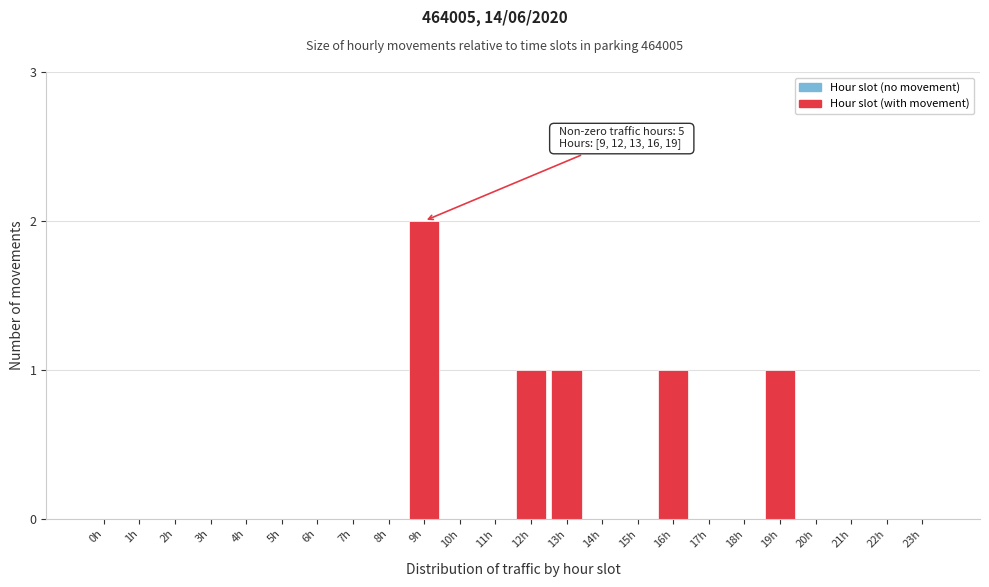

Reading left to right, transcribe all the data shown in this chart.

0h=0	1h=0	2h=0	3h=0	4h=0	5h=0	6h=0	7h=0	8h=0	9h=2	10h=0	11h=0	12h=1	13h=1	14h=0	15h=0	16h=1	17h=0	18h=0	19h=1	20h=0	21h=0	22h=0	23h=0